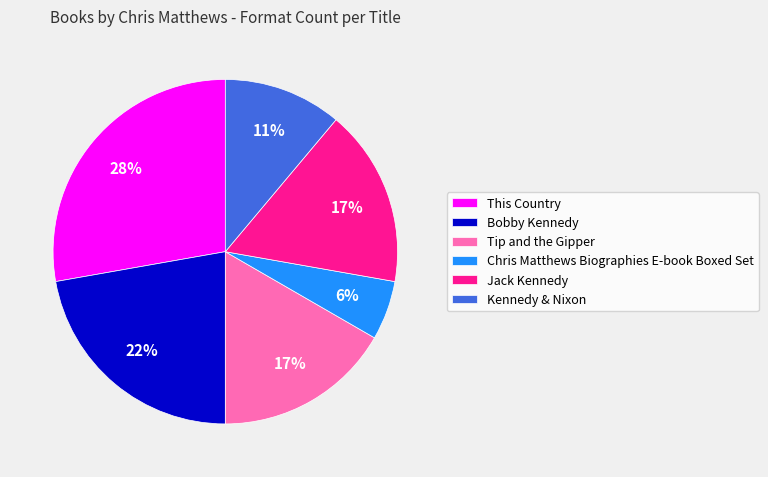

Is there a majority slice in this chart?

No